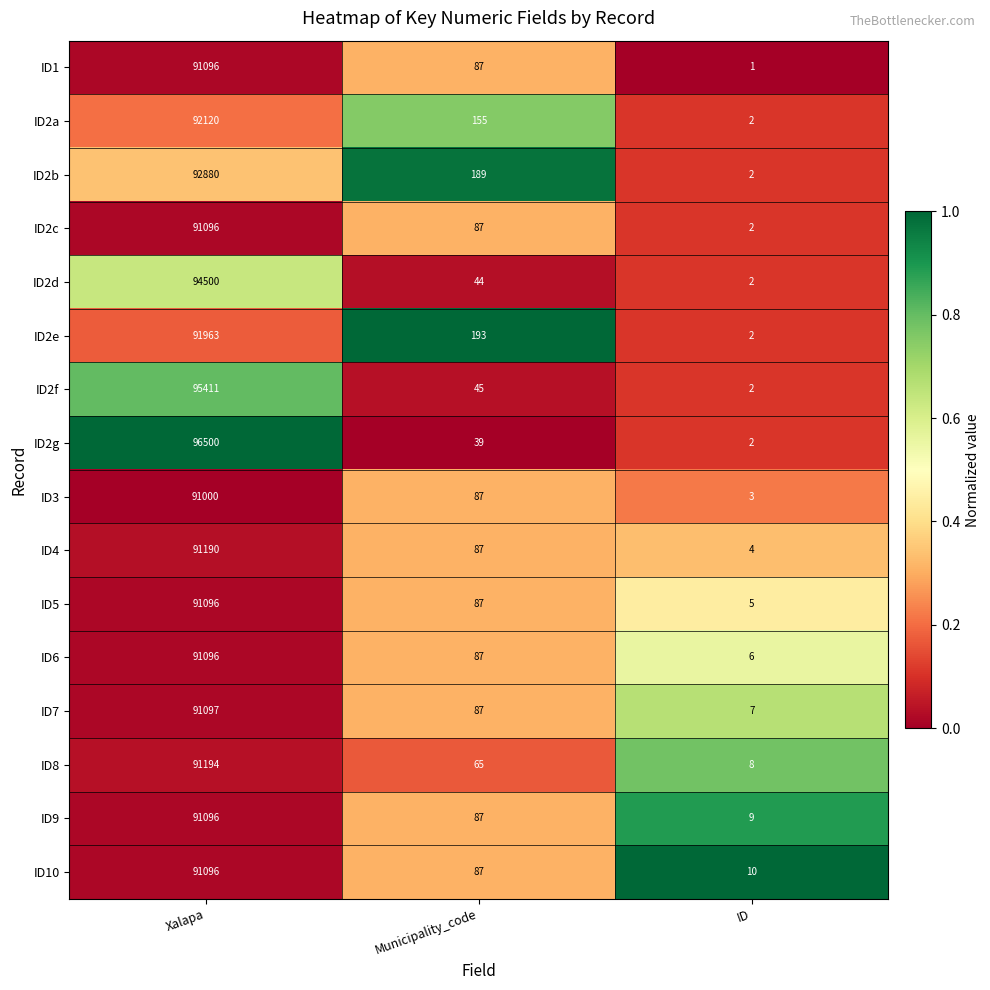

At which category does the chart reach its minimum across all series?

ID